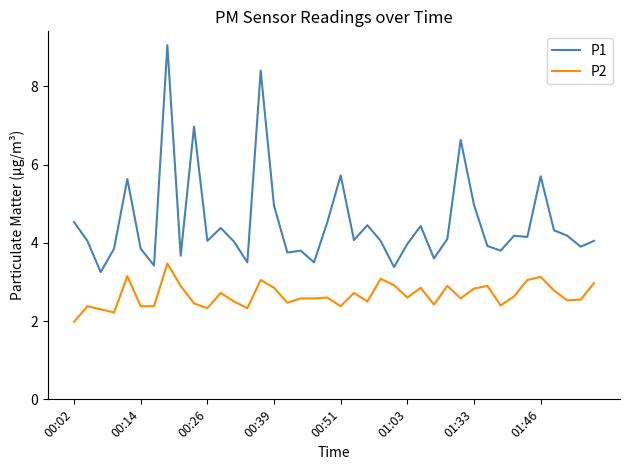

Which series has the largest range (max minus min)?

P1